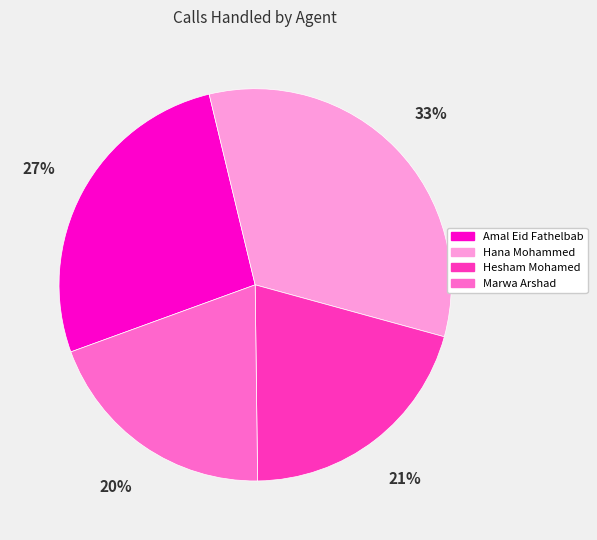

Which has a higher value, Marwa Arshad or Amal Eid Fathelbab?

Amal Eid Fathelbab